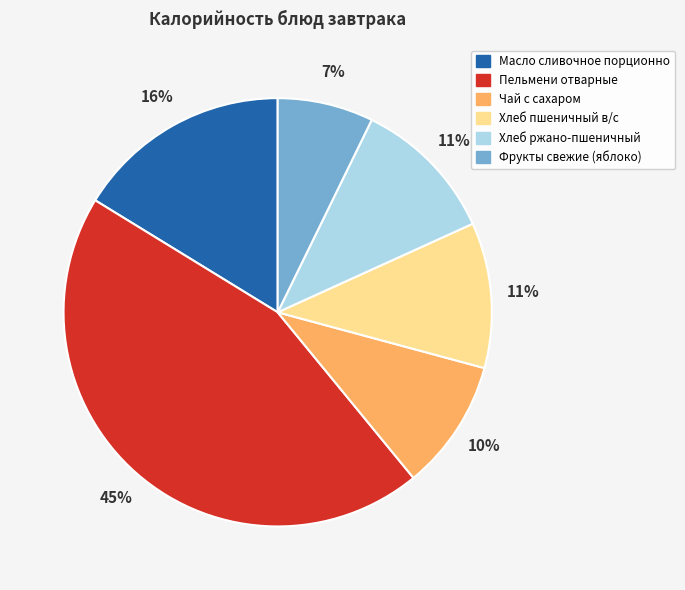

Is there a majority slice in this chart?

No